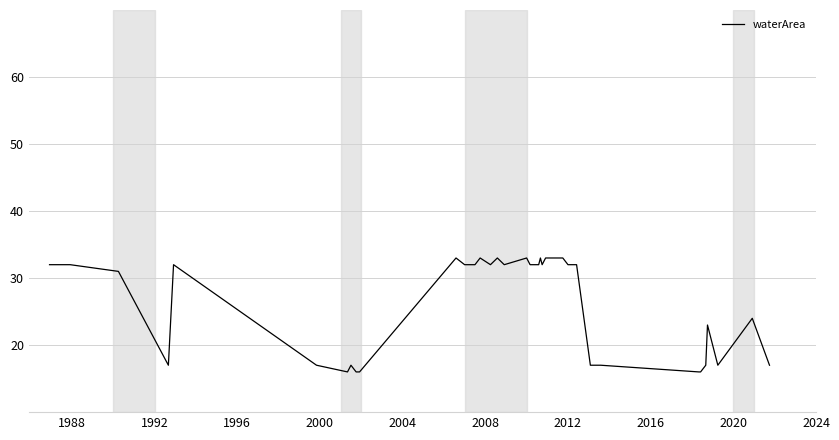

What is the difference between the maximum and minimum values?

17